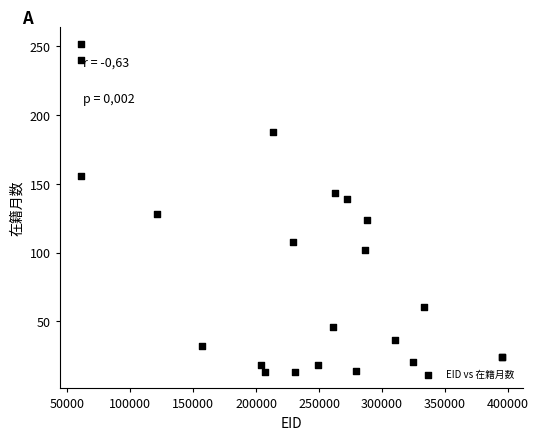

What Y value in the scatter plot is closest to 132?

128